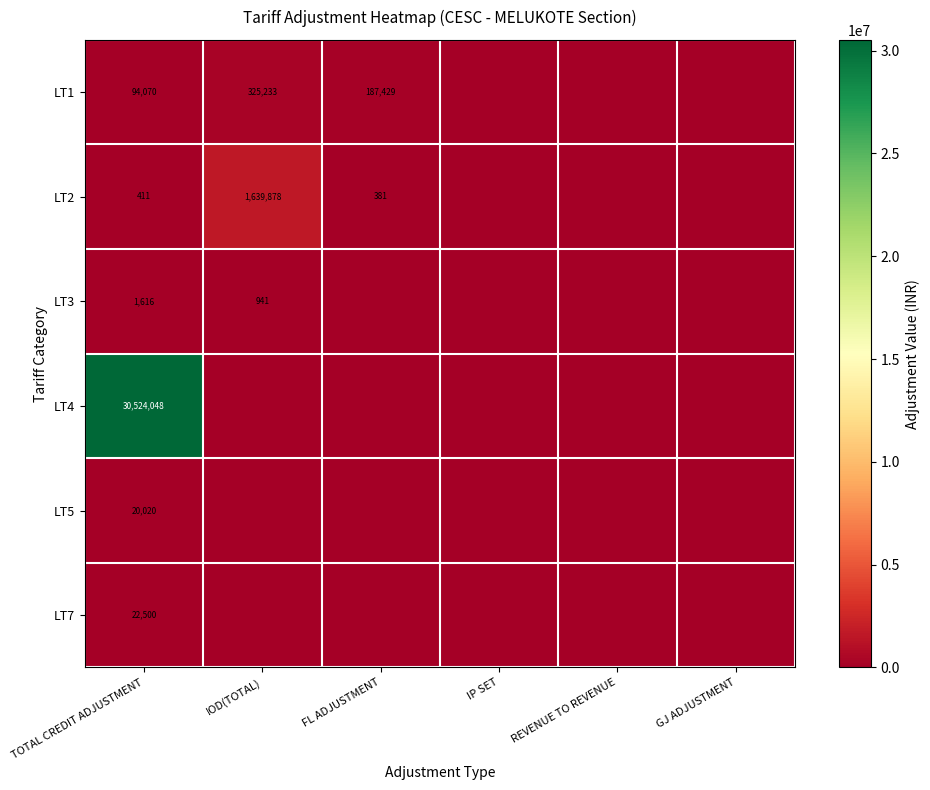

What is the total value across all series at TOTAL CREDIT ADJUSTMENT?

30662665